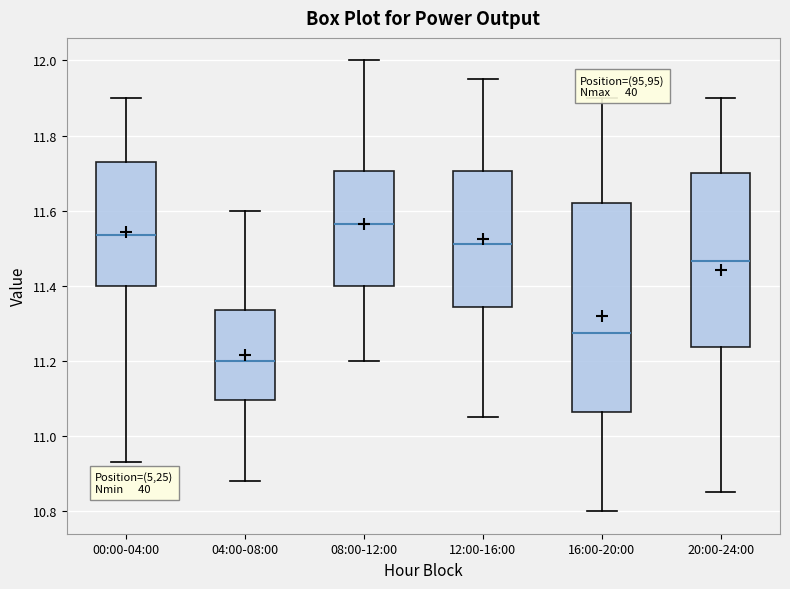

Where is the upper edge of the box for 08:00-12:00 on the y-axis? The values are not printed on the chart, so give them approximately, as read against the axis.

11.70